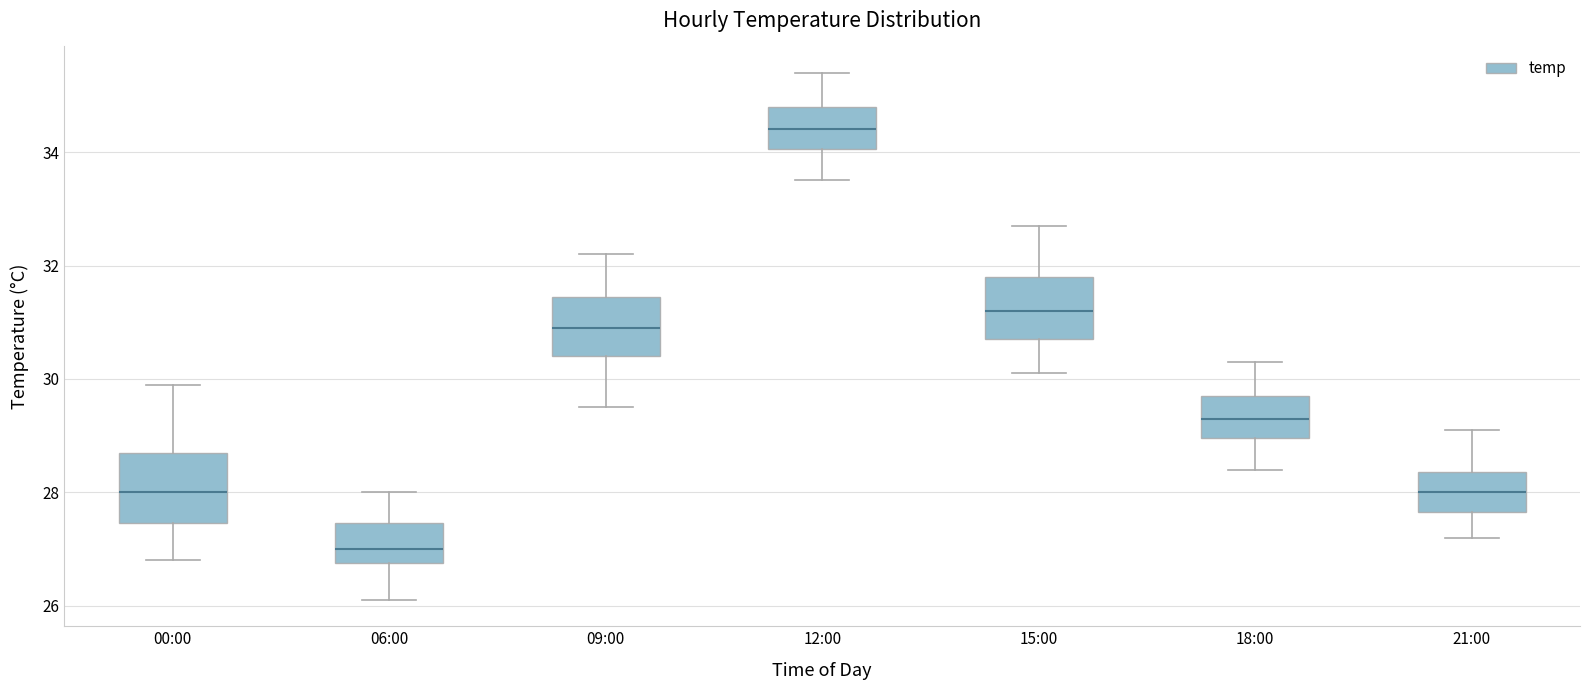

Reading left to right, read every box against the y-axis: the position of its median line, the range the box covers, and the ends of its whiskers. The values are not printed on the chart, so give them approximately, as read against the axis.

00:00: median 28.0, box 27.4 to 28.8, whiskers 26.8 to 30.0
06:00: median 27.0, box 26.8 to 27.4, whiskers 26.2 to 28.0
09:00: median 31.0, box 30.4 to 31.4, whiskers 29.6 to 32.2
12:00: median 34.4, box 34.0 to 34.8, whiskers 33.6 to 35.4
15:00: median 31.2, box 30.8 to 31.8, whiskers 30.2 to 32.8
18:00: median 29.4, box 29.0 to 29.8, whiskers 28.4 to 30.4
21:00: median 28.0, box 27.6 to 28.4, whiskers 27.2 to 29.2